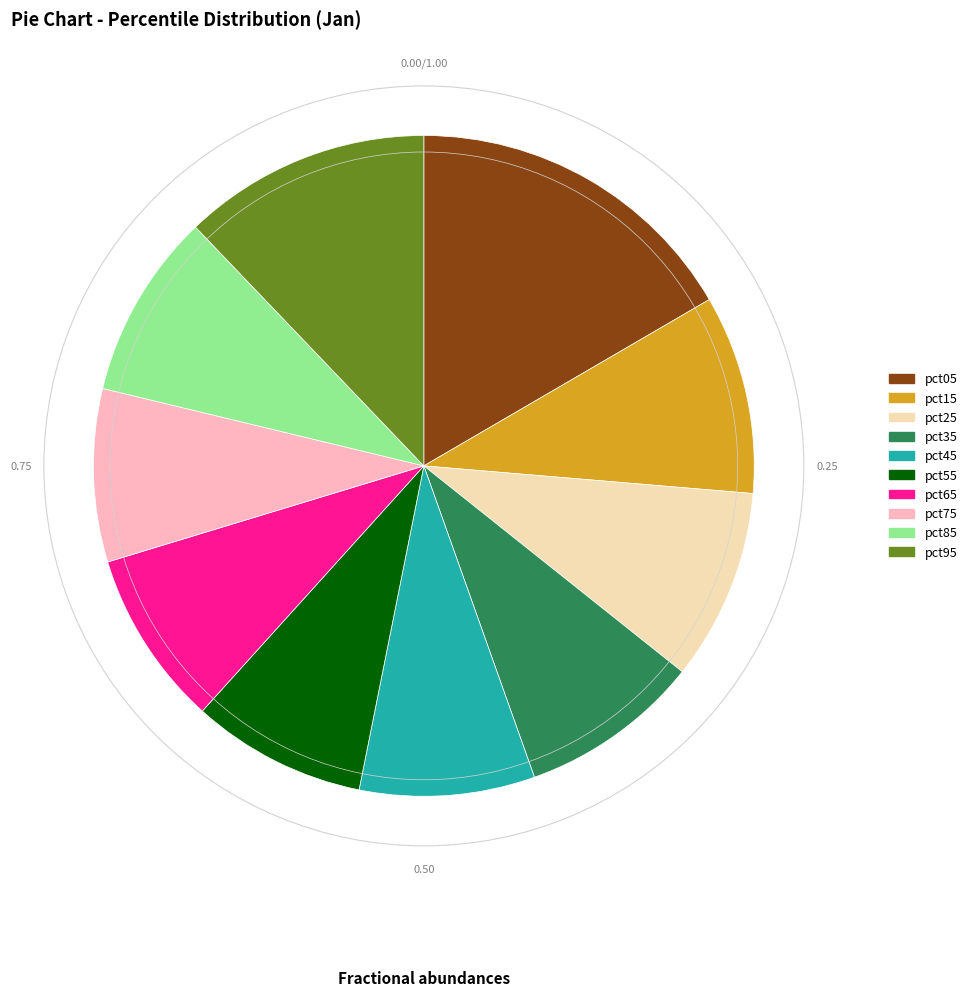

Combined, do pct05 and pct35 account for over 50%?

No